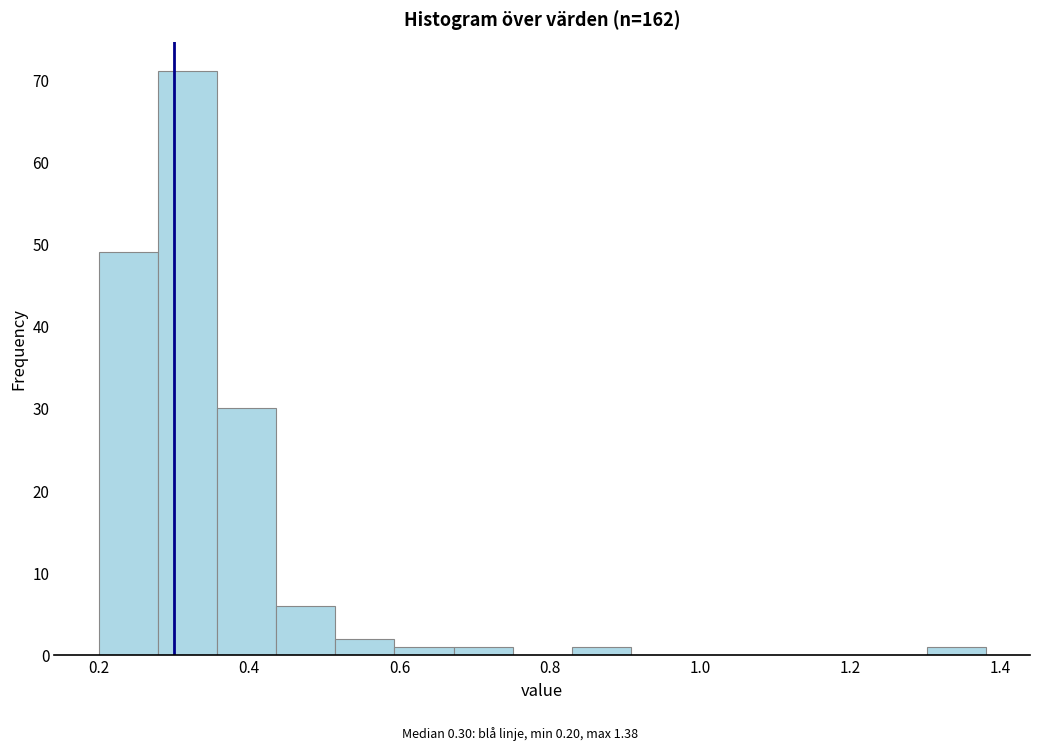

Read against the x-axis, roughly where is the centre of the tallest bar?

0.32